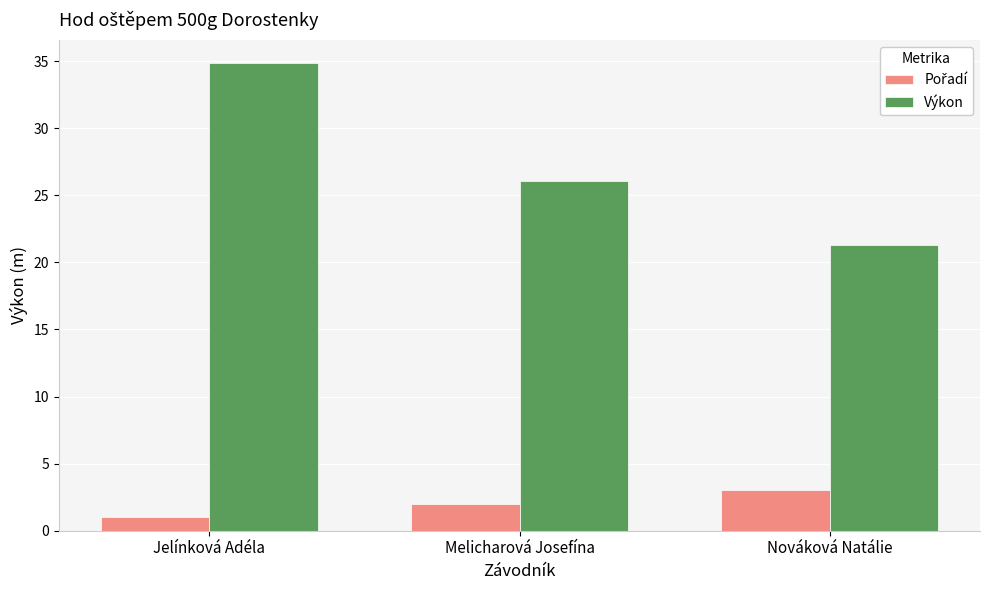

Which label corresponds to the largest value in the chart?

Jelínková Adéla